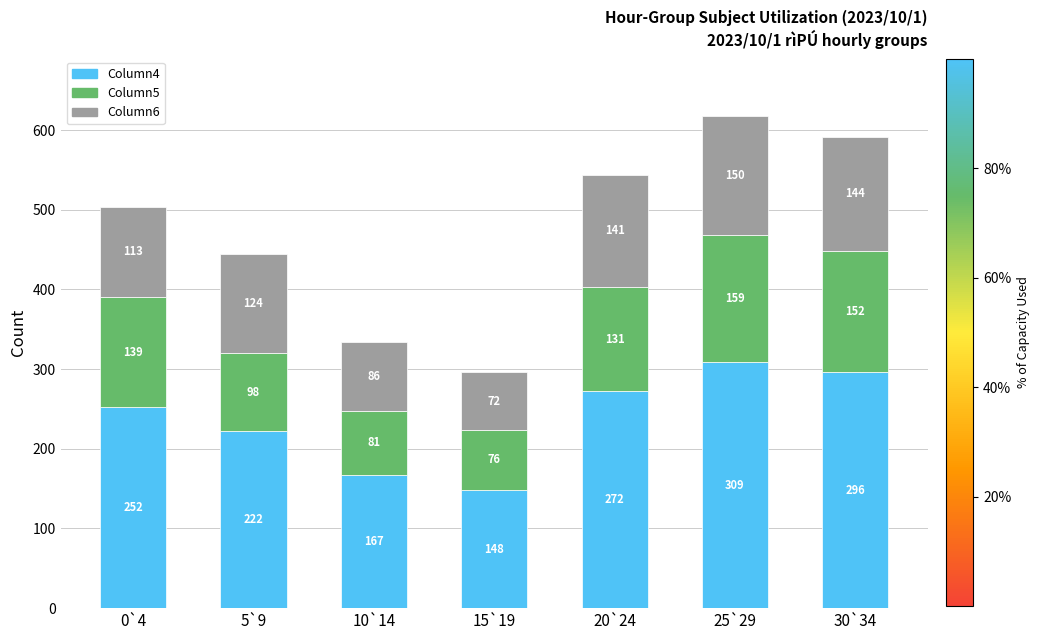

The value of Column4 at 30`34 is 90. True or false?

False